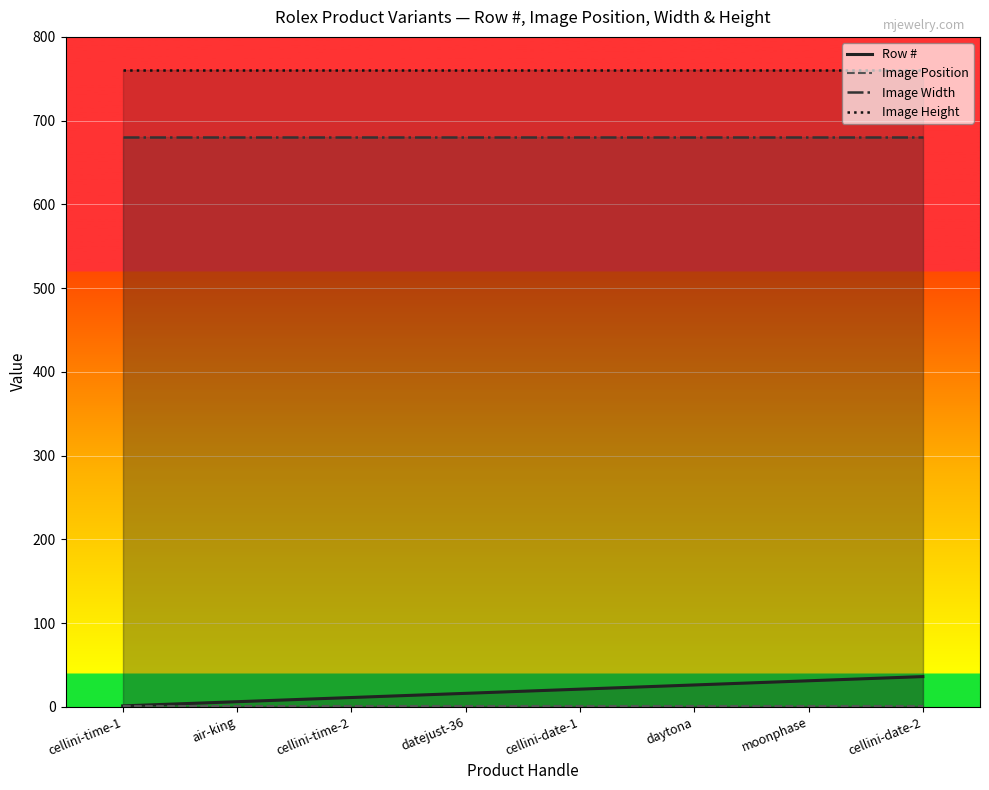

What position from the left is cellini-time-2?

3